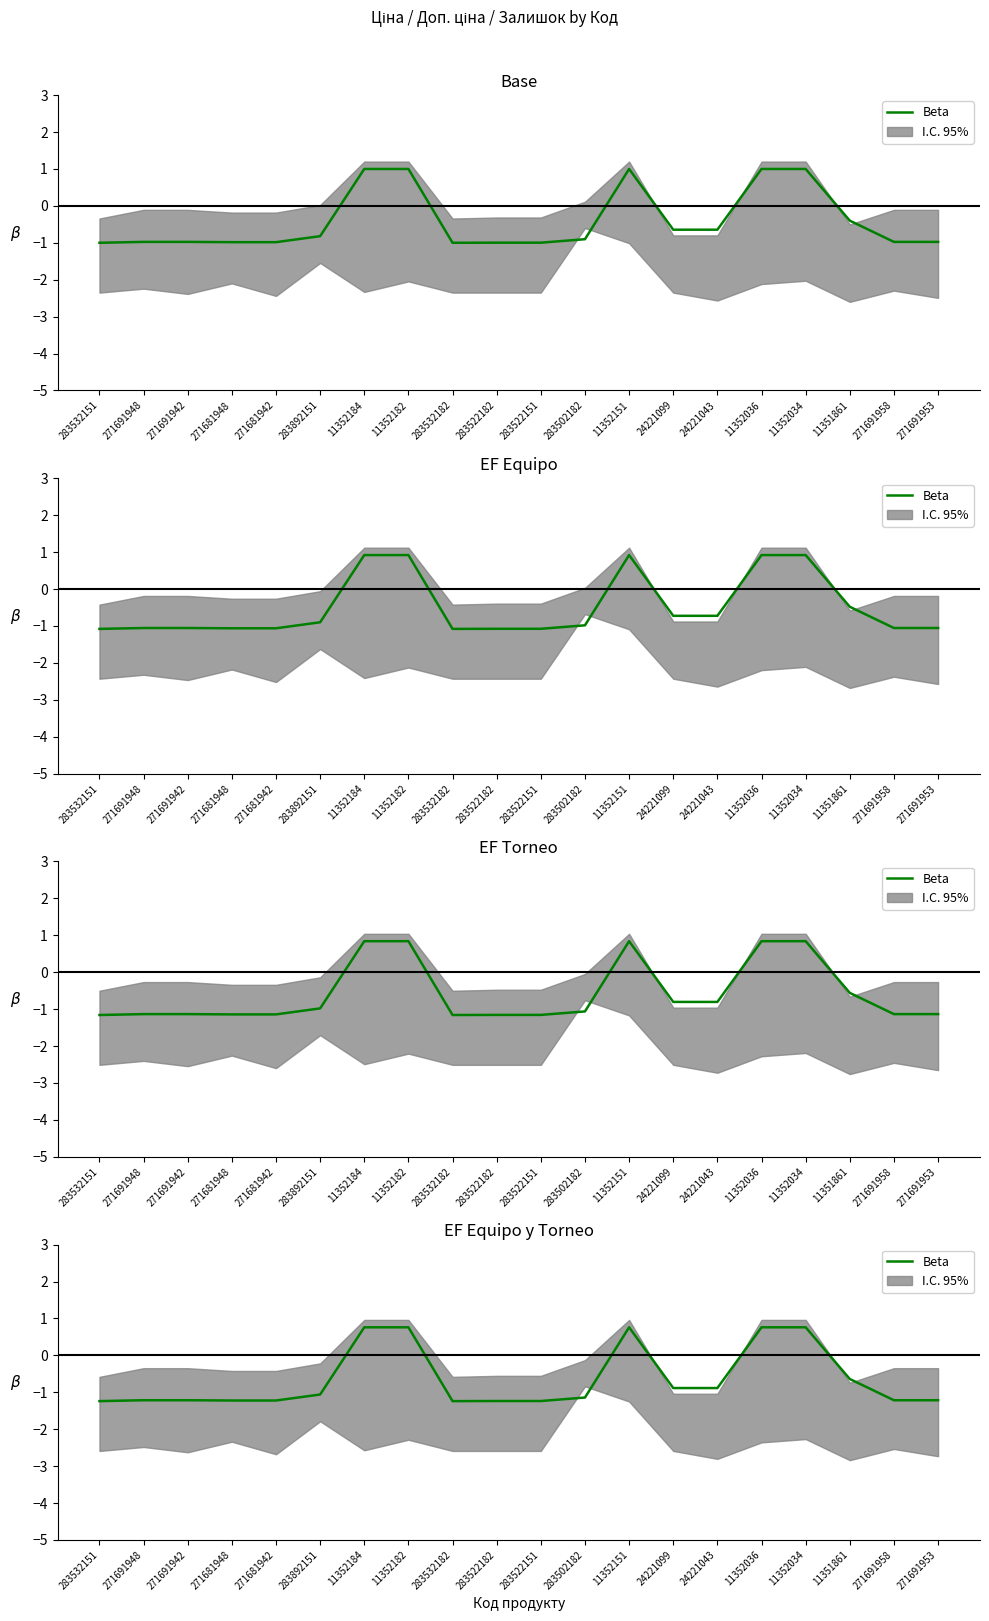

At which category does the chart reach its peak across all series?

11352184